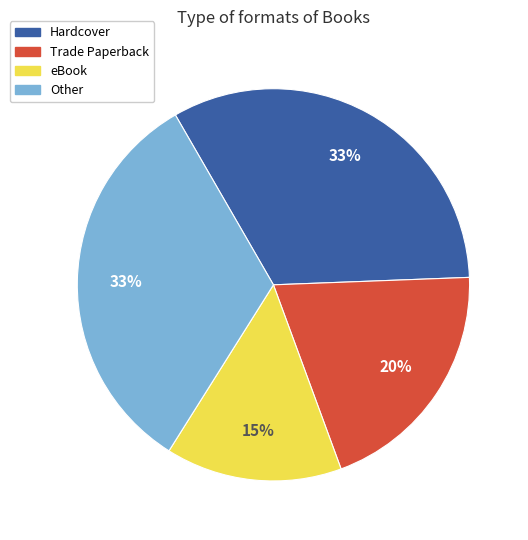

To the nearest percent, what is the difference between the largest and smallest slice percentages?

18%